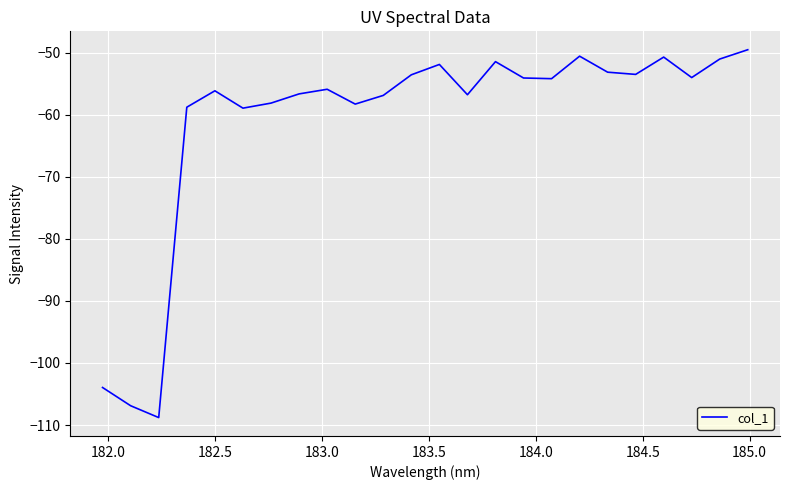

What is the smallest value displayed?

-108.8